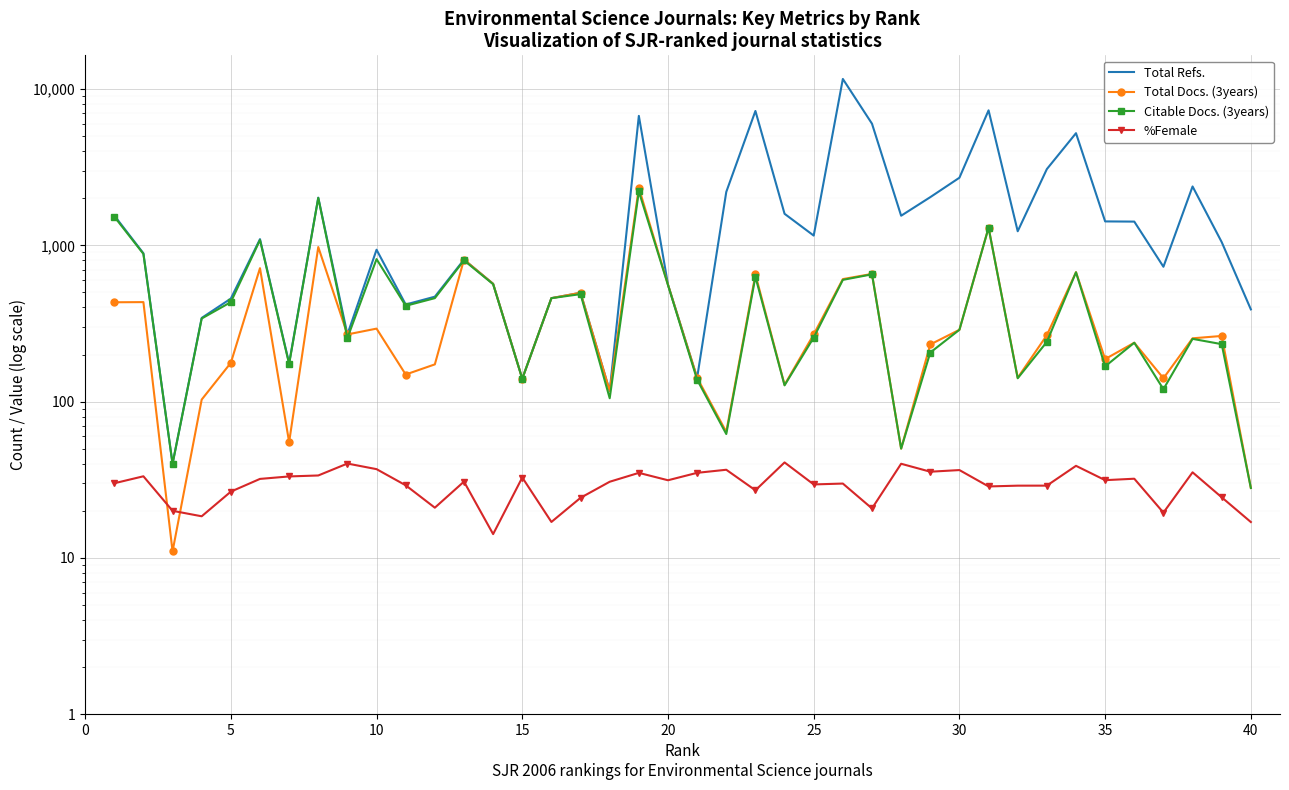

The value of Total Refs. at 15 is 98.5. True or false?

False